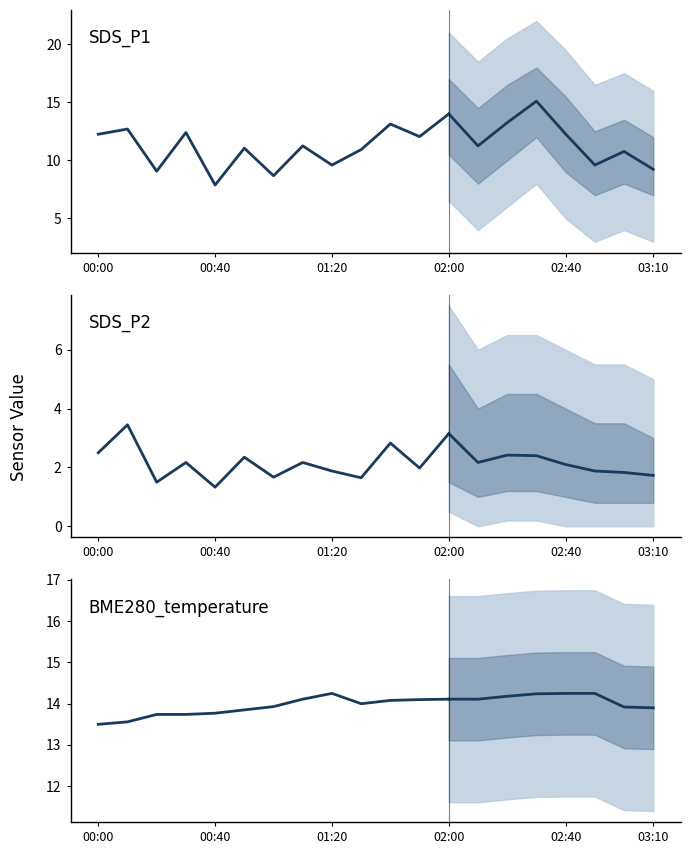

Where is the first local minimum for BME280_temperature?

9